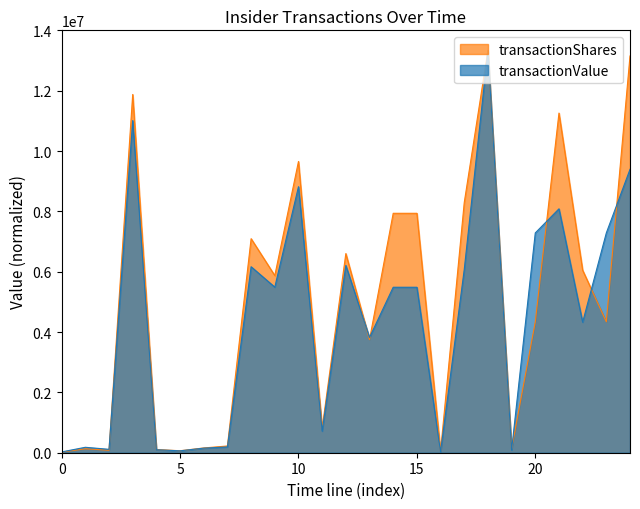

True or false: transactionValue has a value of 27000.0 at 0.

True